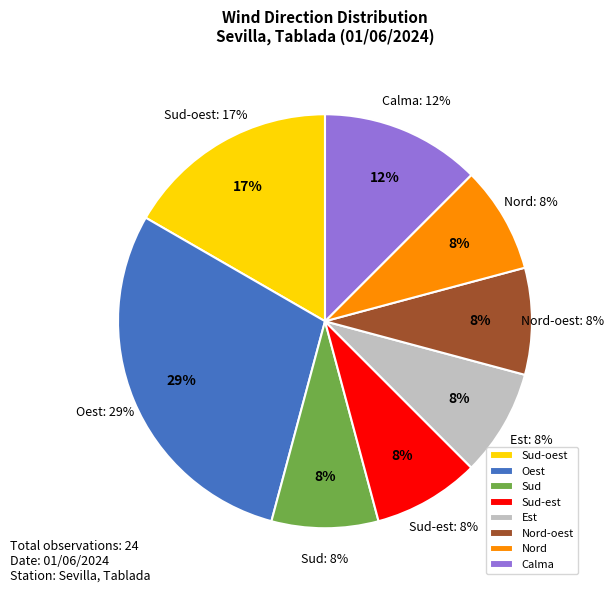

How many segments does this pie chart have?

6